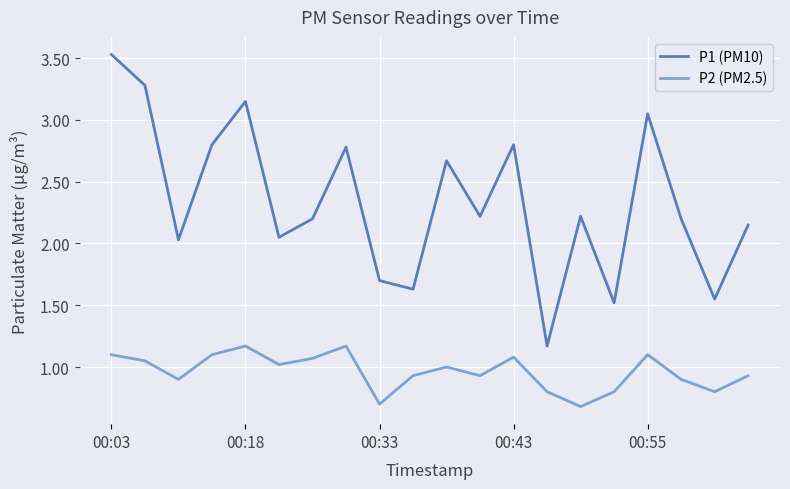

True or false: P1 (PM10) has more than 2 points higher than both neighbors.

True